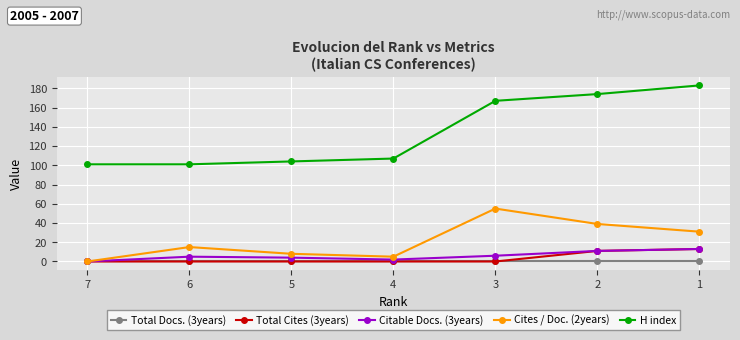

Between 4 and 2, which series saw the biggest shift?

H index